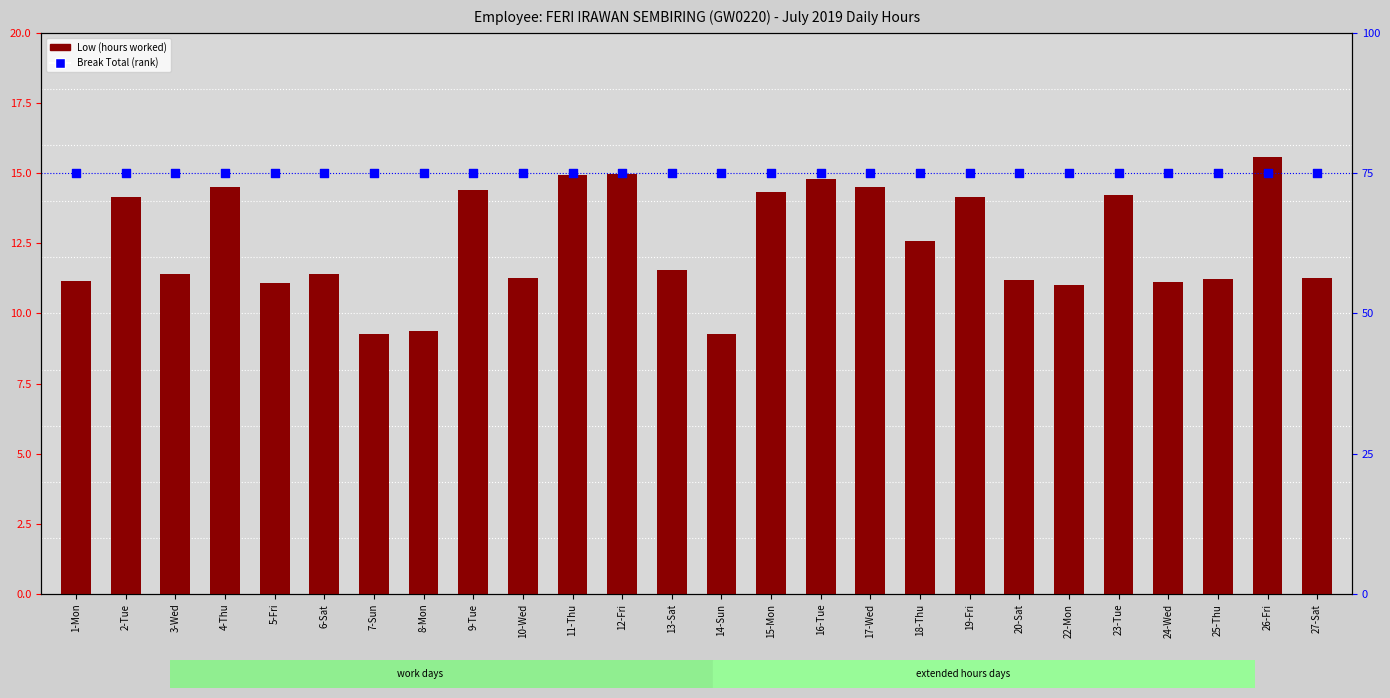

What is the total value across all series at 1-Mon?

86.2